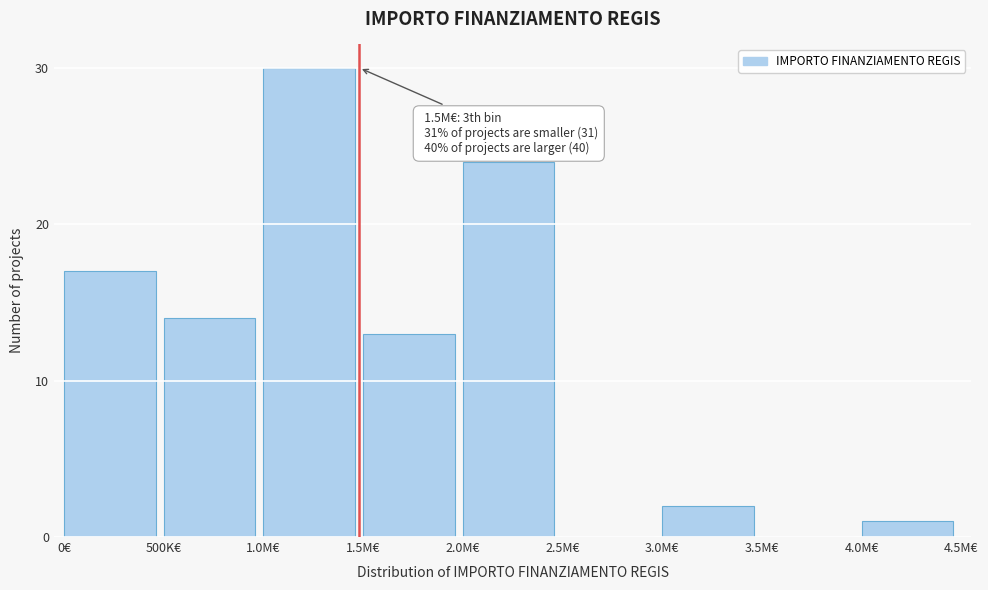

Reading left to right, transcribe all the data shown in this chart.

0€=17	500K€=14	1.0M€=30	1.5M€=13	2.0M€=24	2.5M€=0	3.0M€=2	3.5M€=0	4.0M€=1